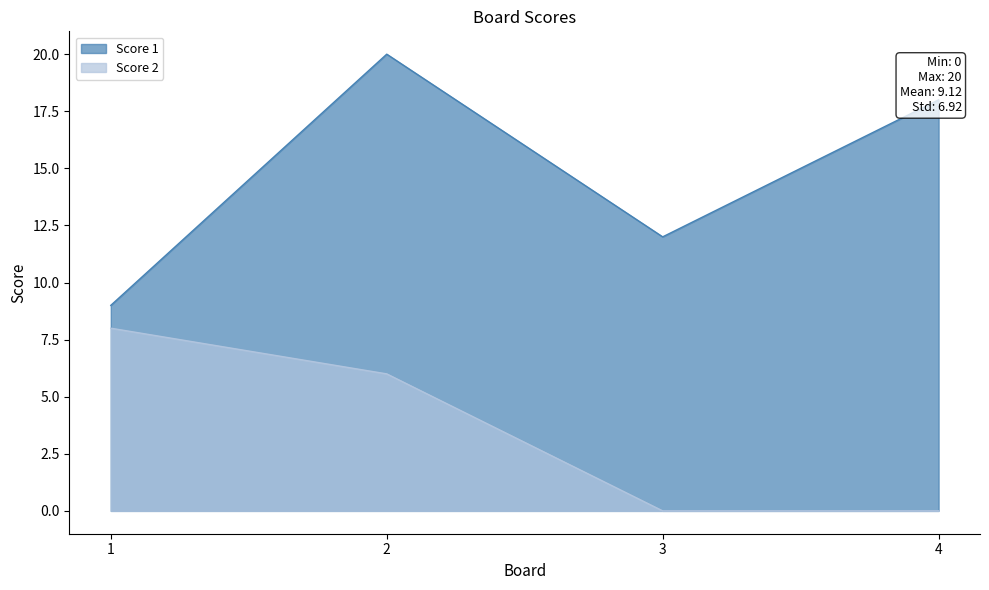

What are all the series names shown in the legend?

Score 1, Score 2